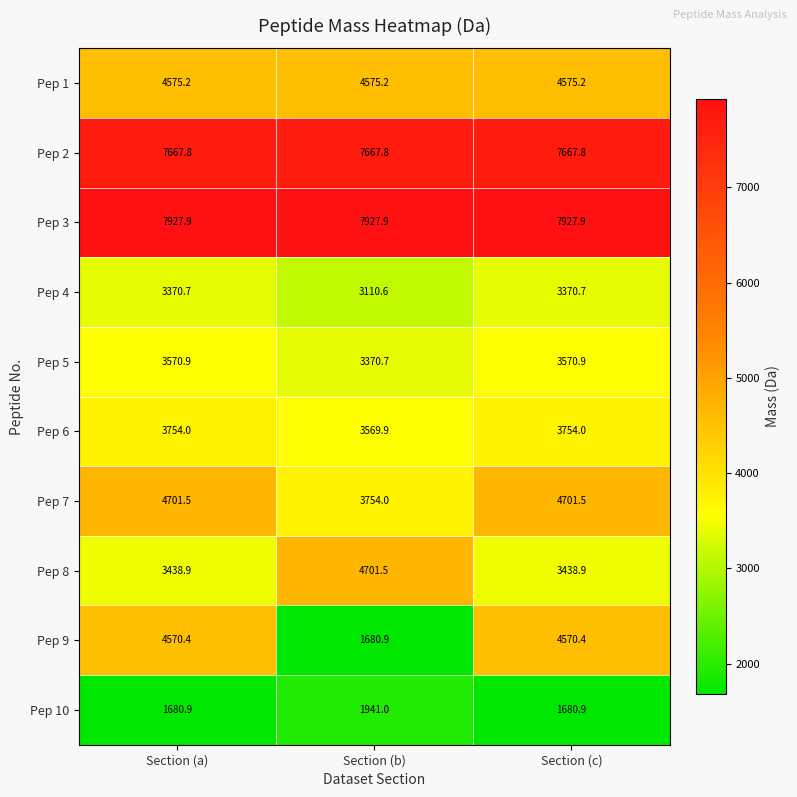

Is the value of Pep 6 at Section (c) greater than the value of Pep 7 at Section (c)?

No